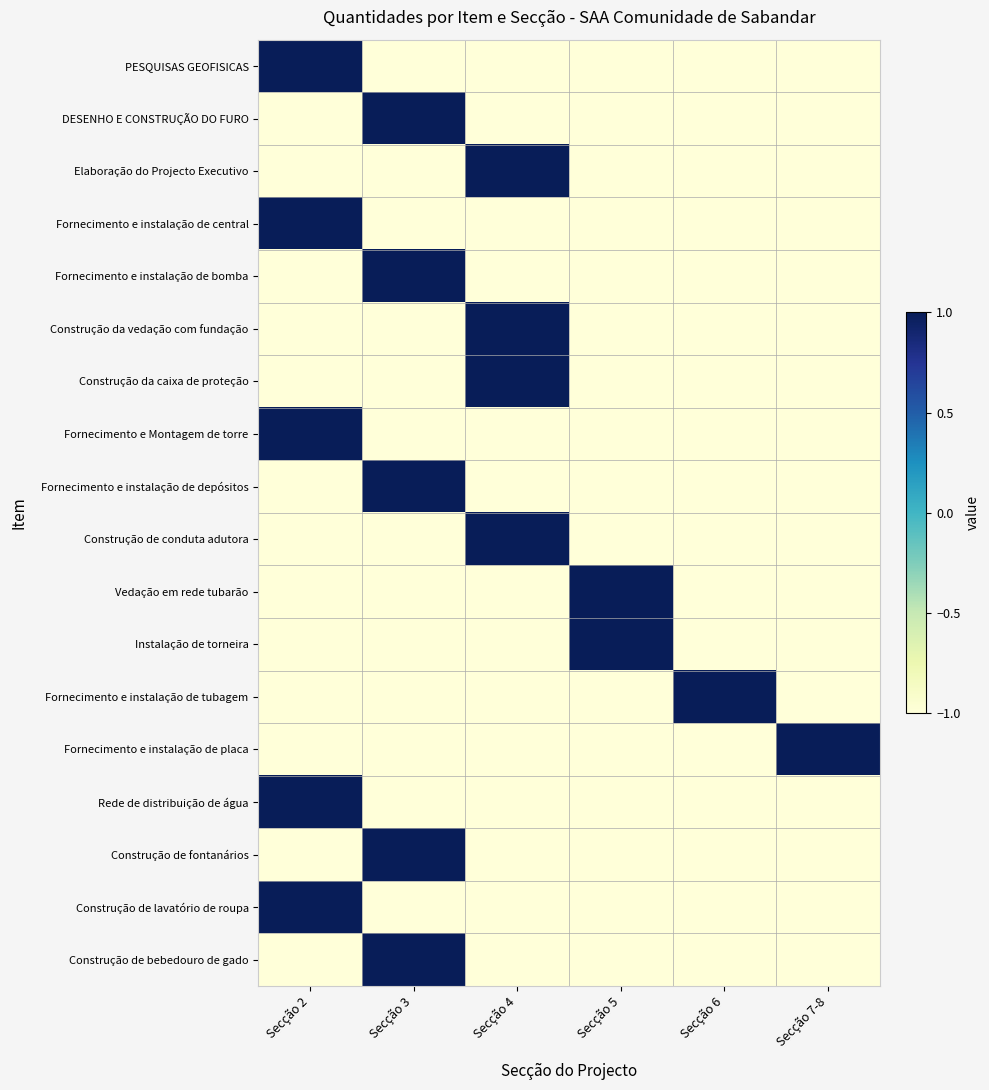

What is the spread (max minus min) of values at Secção 2?

2